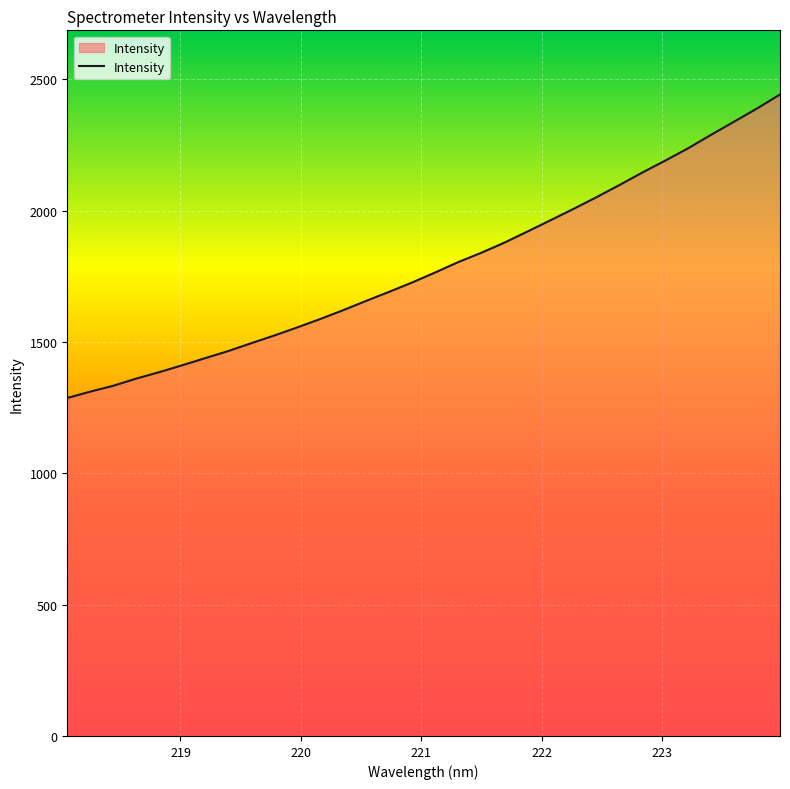

What is the difference between the maximum and minimum values?

1155.6